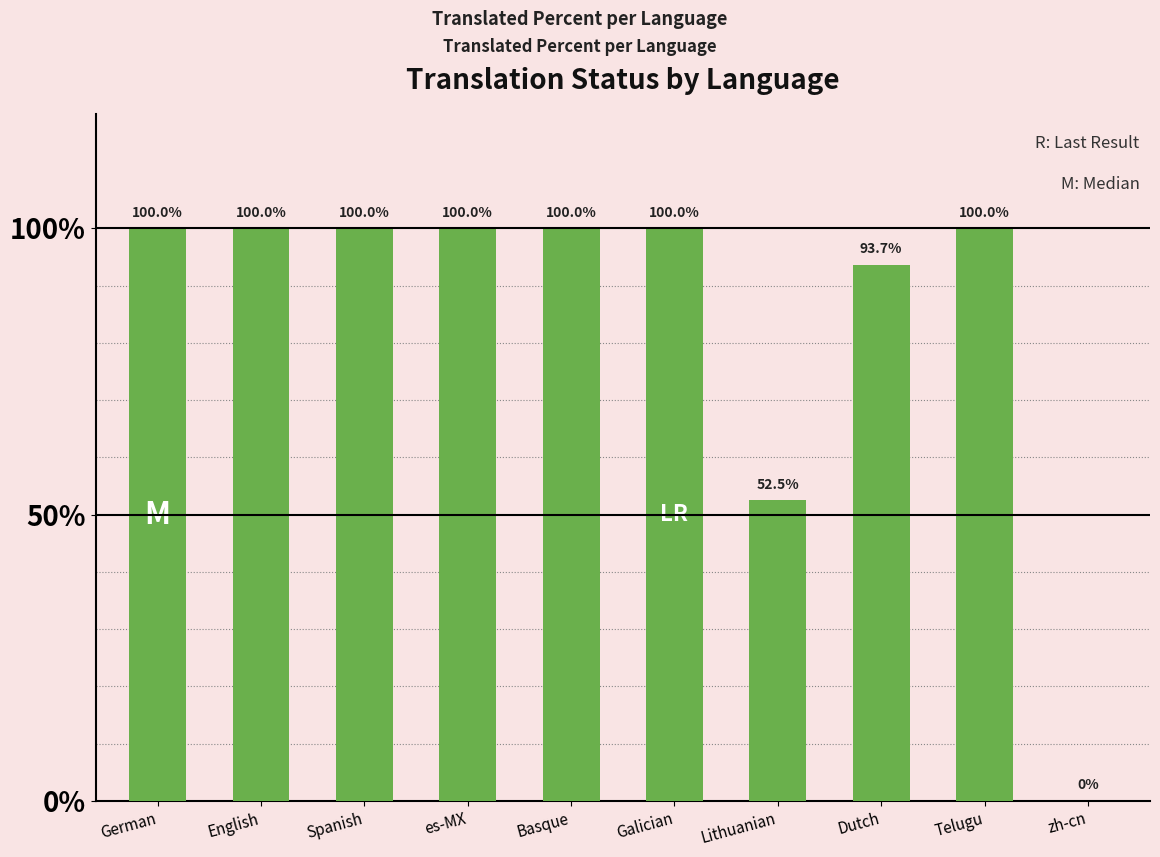

Approximately how many times larger is the value at Basque compared to German?

1.0